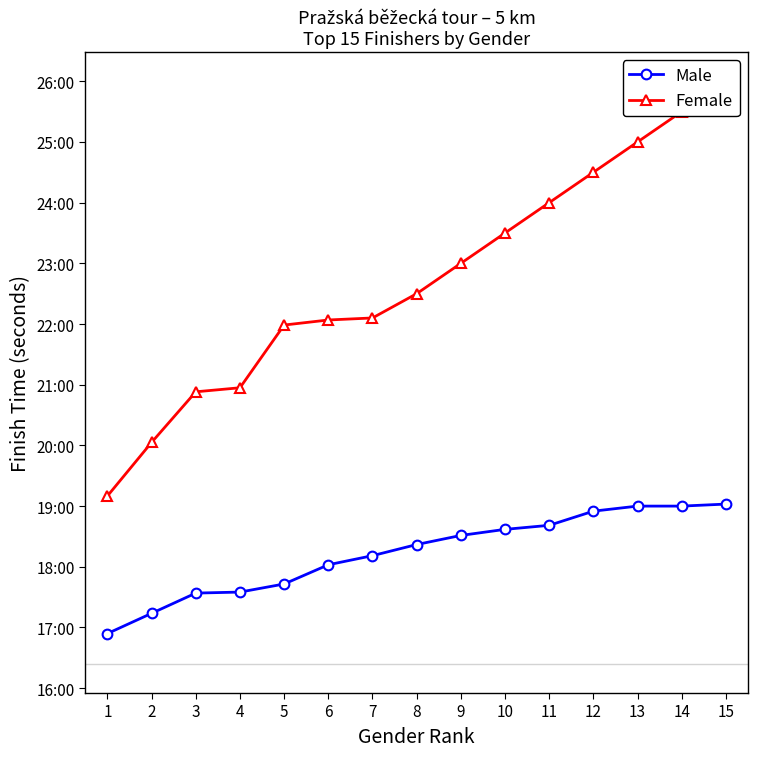

What is the sum of all Male values?

16401